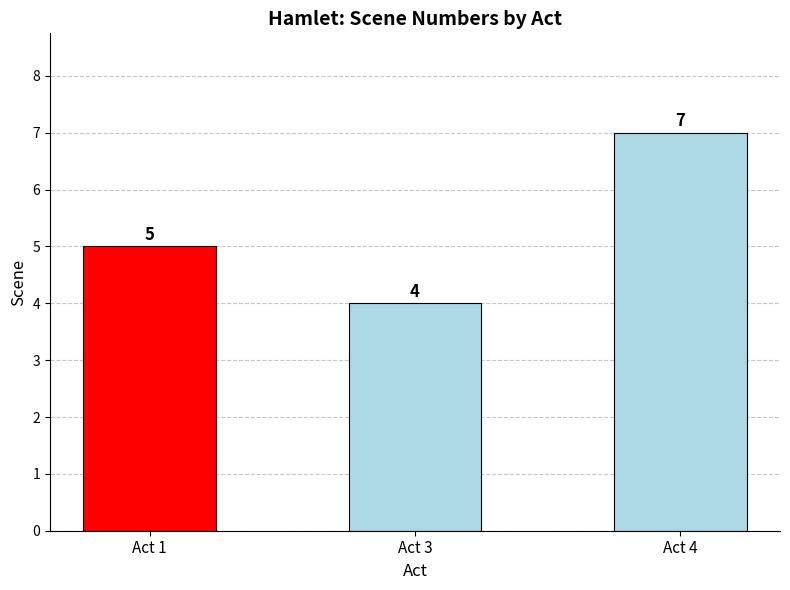

What is the greatest value displayed?

7